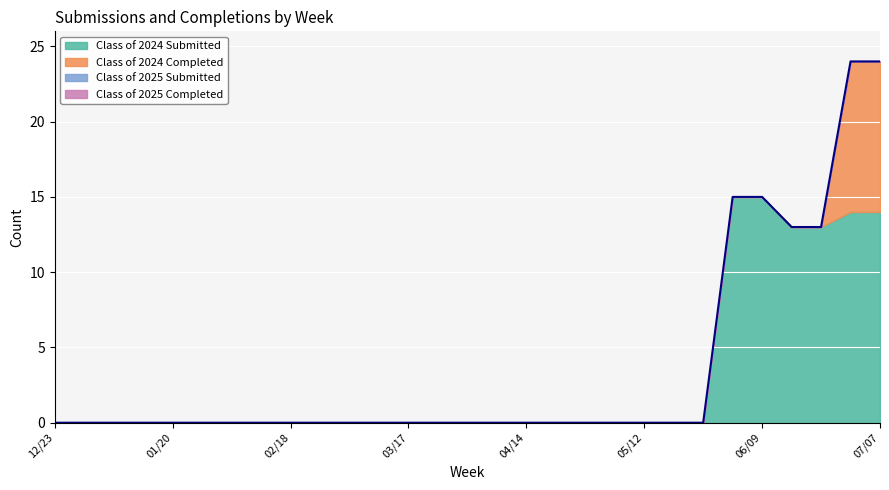

True or false: Class of 2024 Submitted and Class of 2024 Completed intersect in this chart.

False